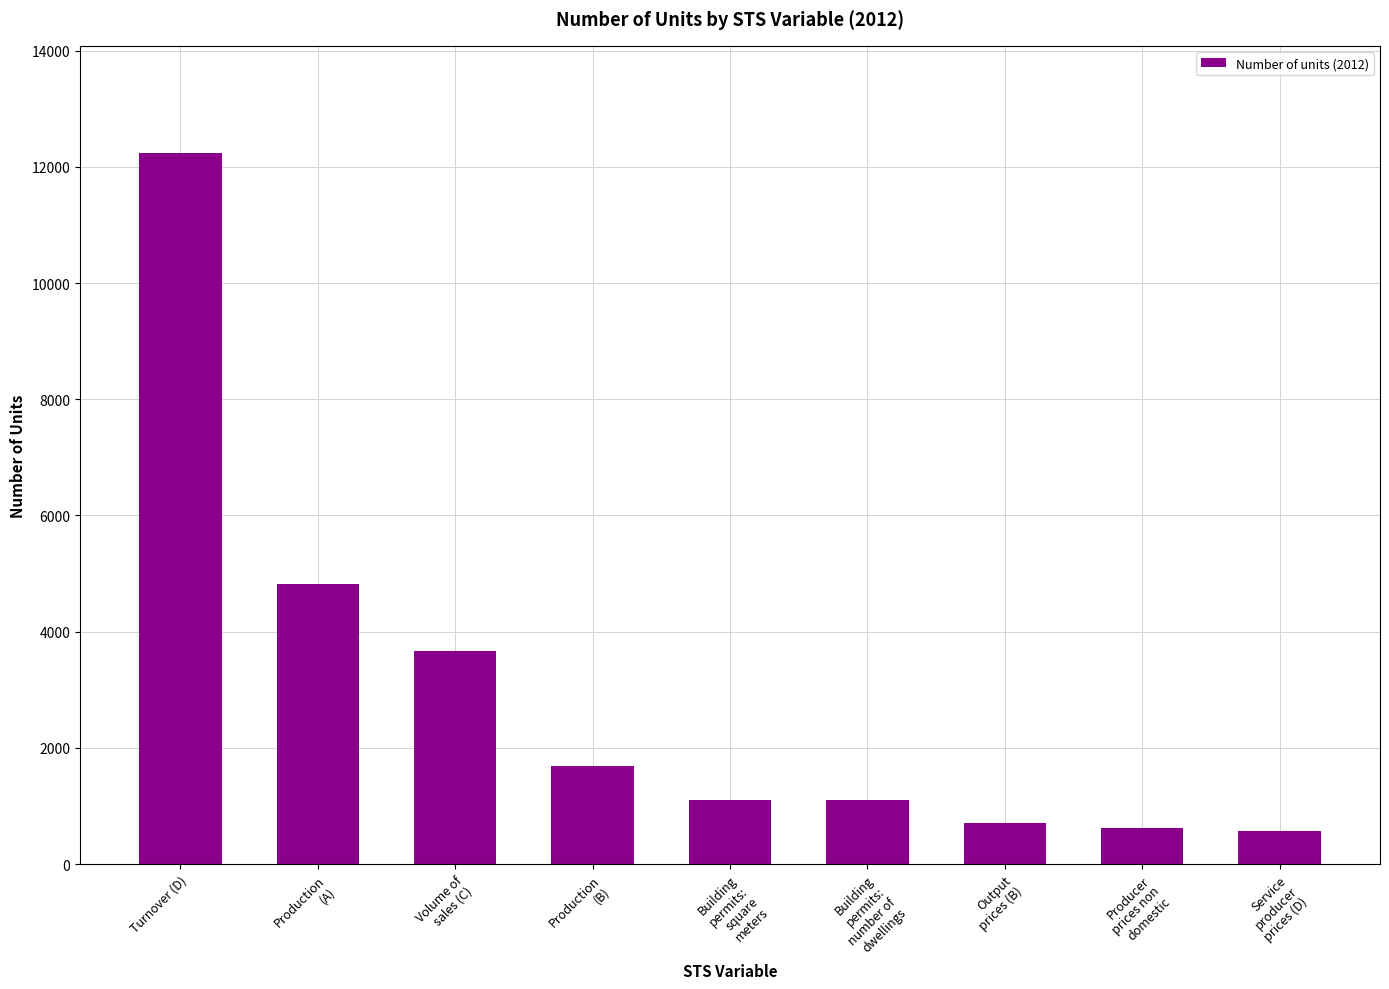

Between Production
(B) and Building
permits:
number of
dwellings, which is larger?

Production
(B)